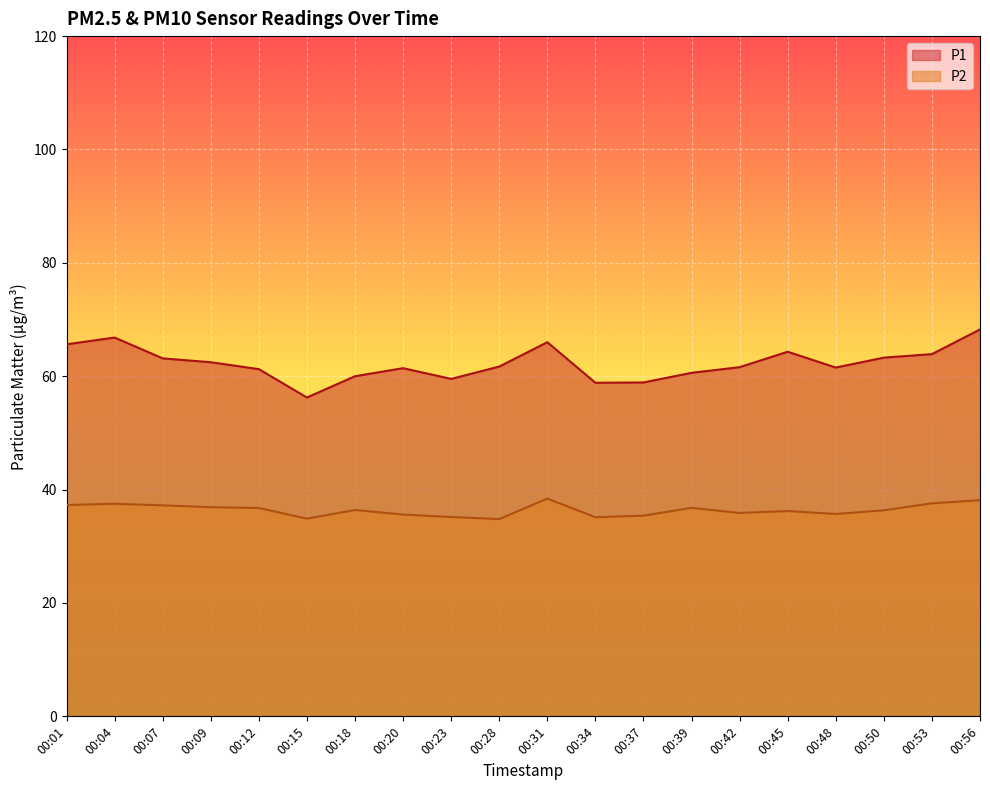

List the labels in order of P1 value, largest first.

00:56, 00:04, 00:31, 00:01, 00:45, 00:53, 00:50, 00:07, 00:09, 00:28, 00:42, 00:48, 00:20, 00:12, 00:39, 00:18, 00:23, 00:37, 00:34, 00:15